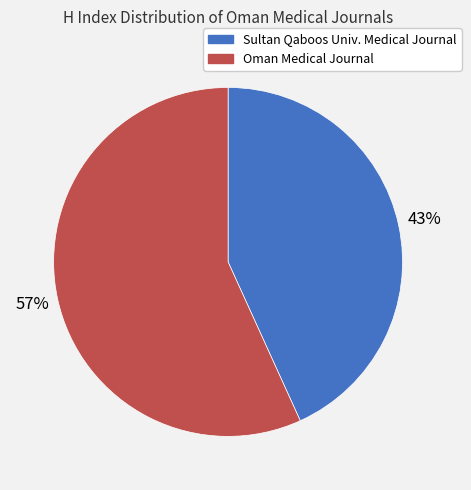

To the nearest percent, what is the difference between the largest and smallest slice percentages?

14%